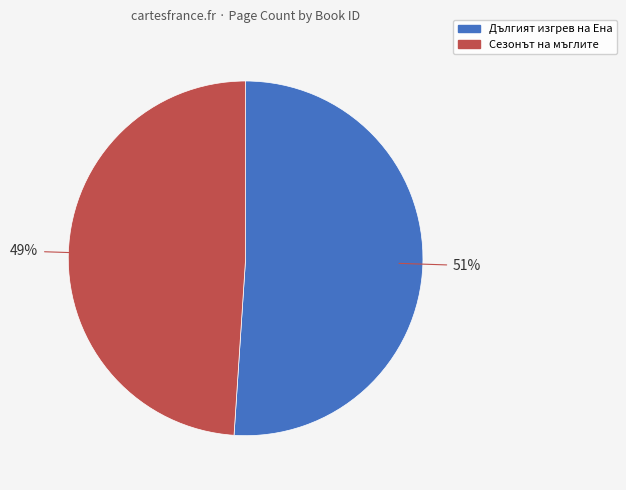

To the nearest percent, what is the average slice percentage?

50%